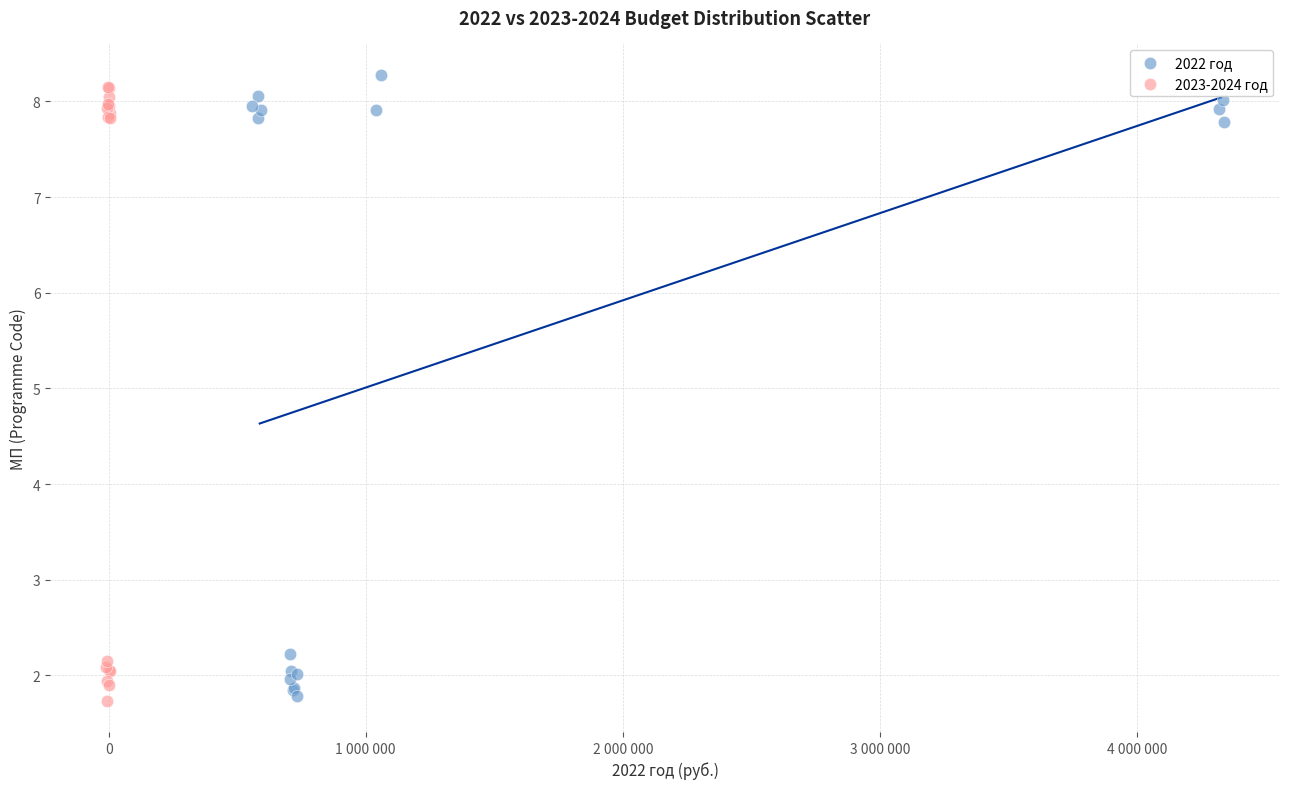

What are all the series names shown in the legend?

2022 год, 2023-2024 год